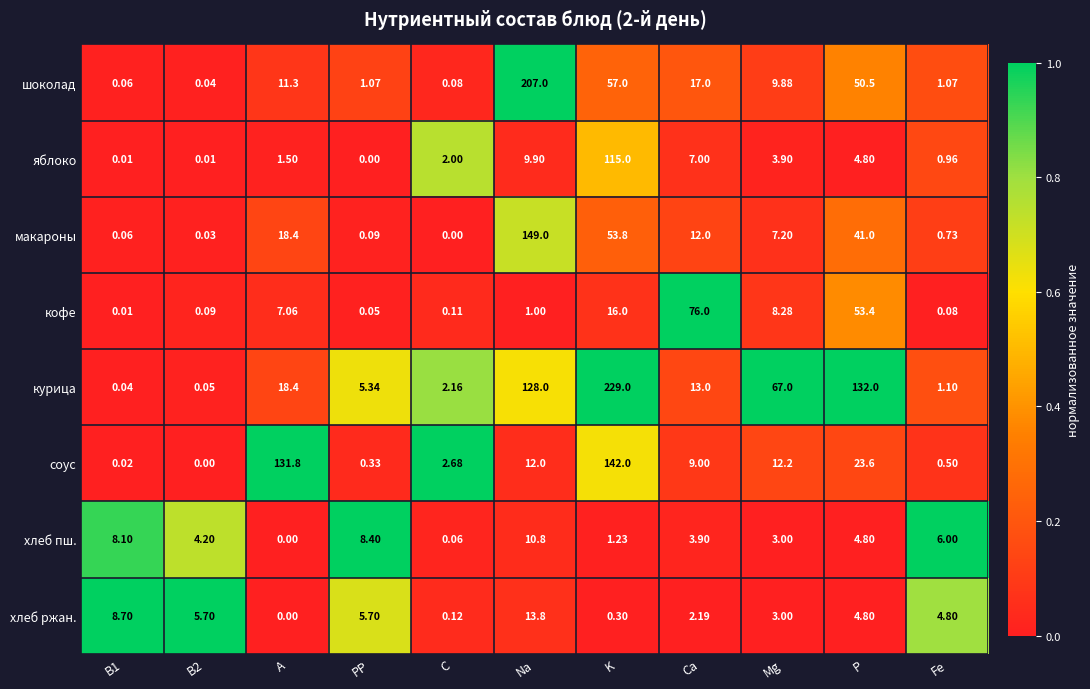

Which series changed the most between B1 and B2?

хлеб пш.